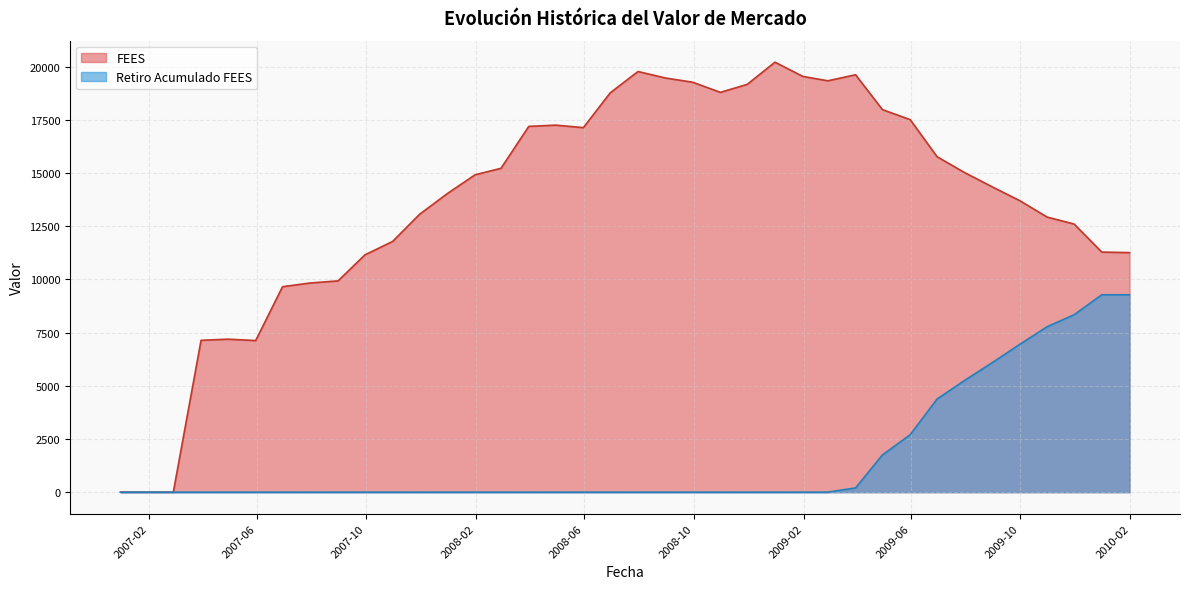

At how many categories does at least one series exceed 15527?

16